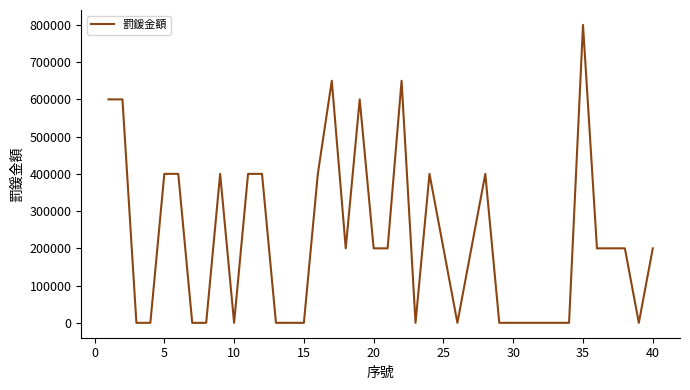

What is the difference between the maximum and minimum values?

800000